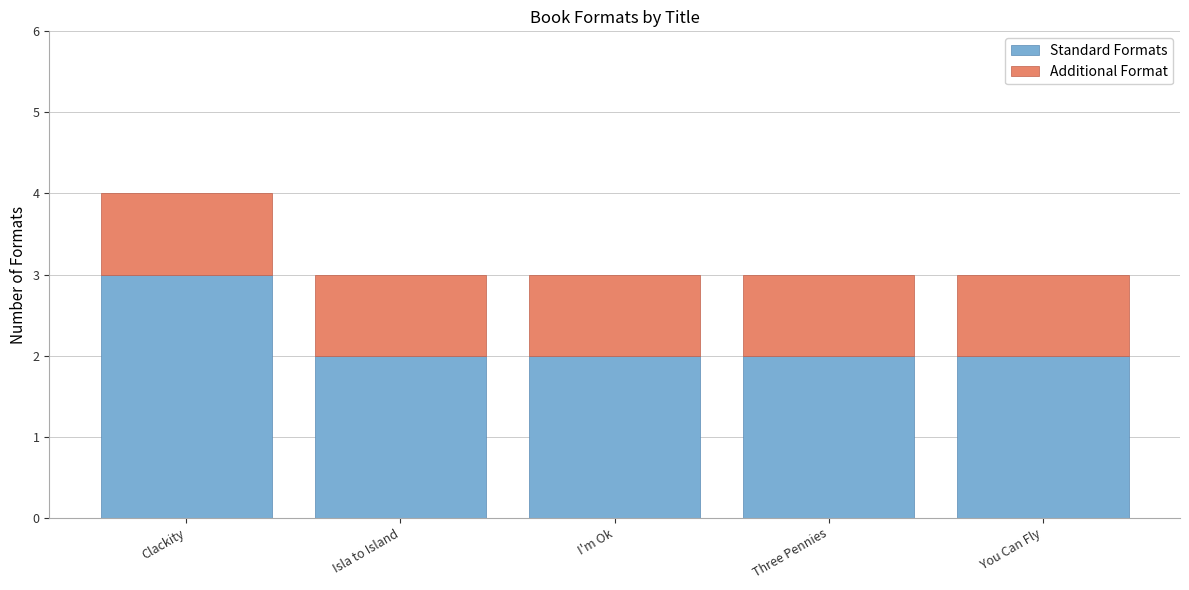

What is the maximum value for Standard Formats?

3